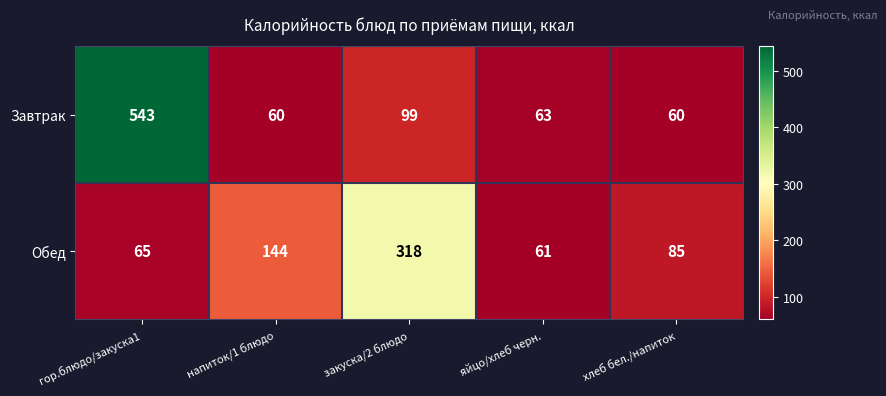

List the series in order of their peak value, highest first.

Завтрак, Обед